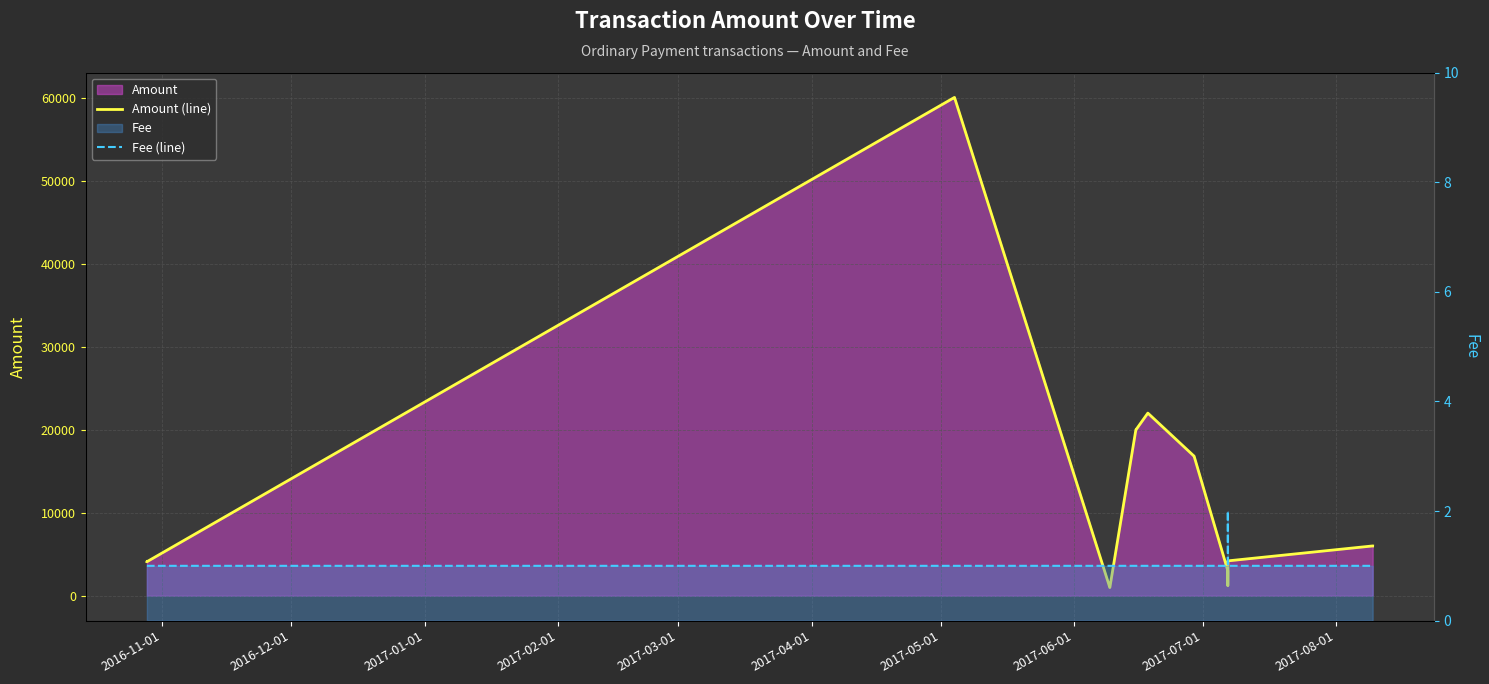

Is it true that Fee (line) equals 0.2 at 2017-07-01?

False